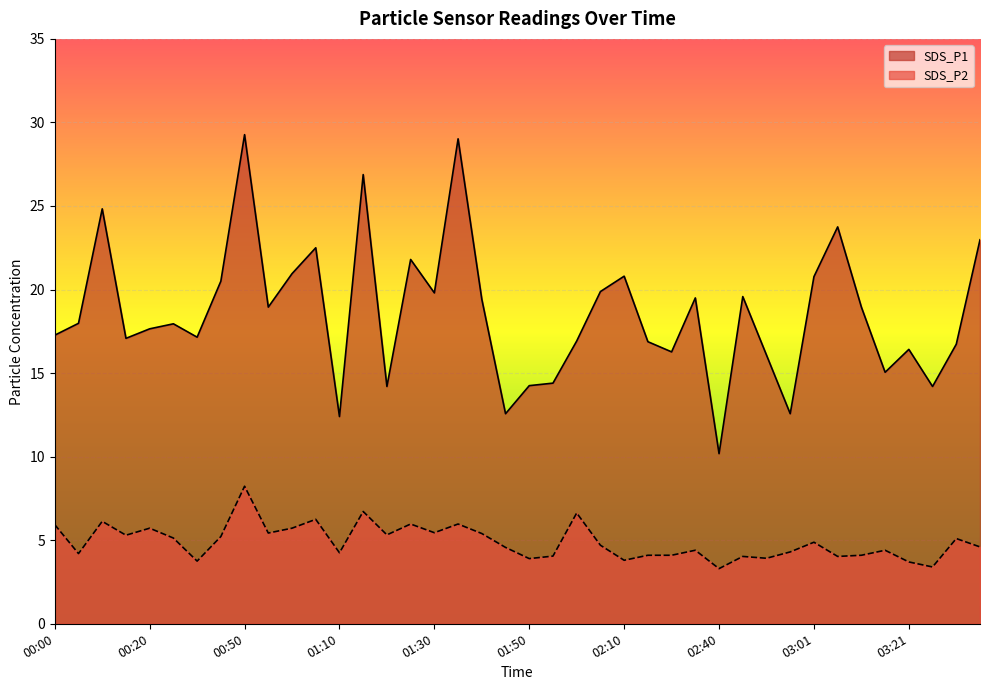

List the series in order of their peak value, lowest first.

SDS_P2, SDS_P1